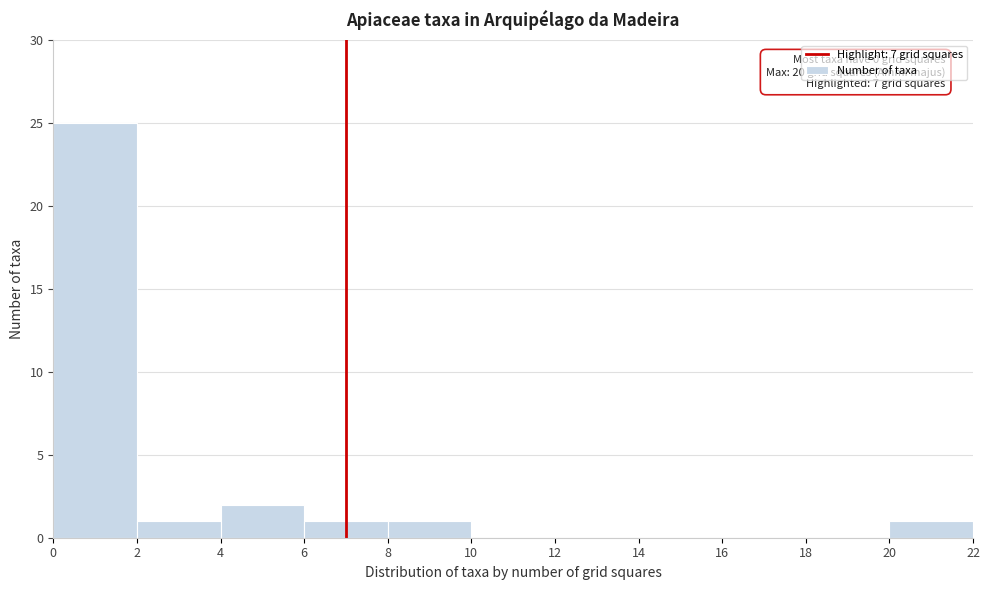

Over which range of the x-axis is the bar tallest?

0 to 2